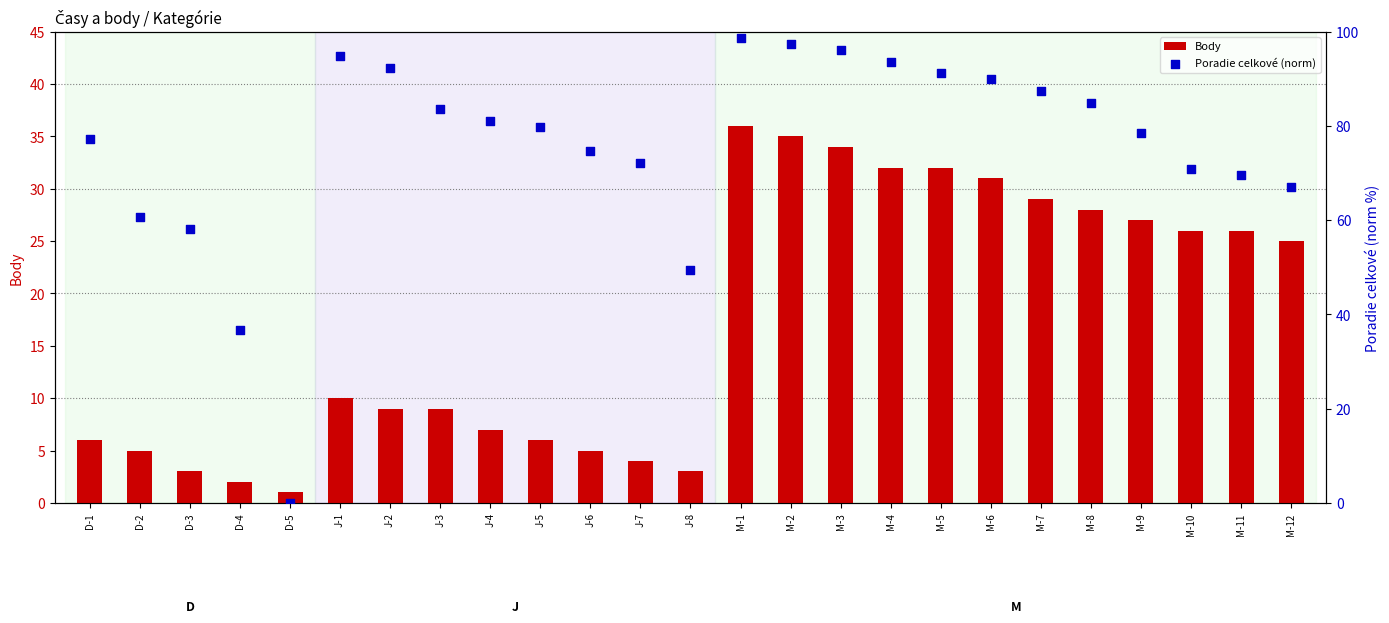

Which series contains the highest Y value?

Poradie celkové (norm)